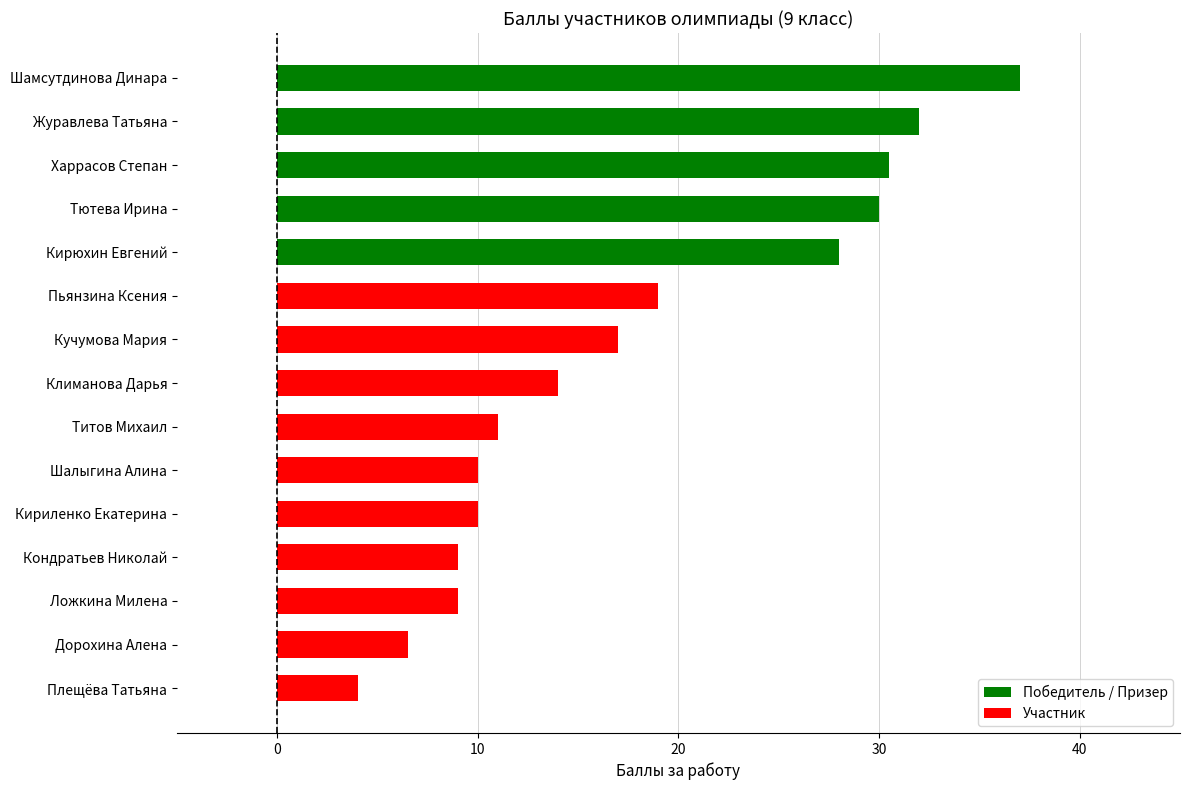

At which category does the chart reach its minimum across all series?

Плещёва Татьяна